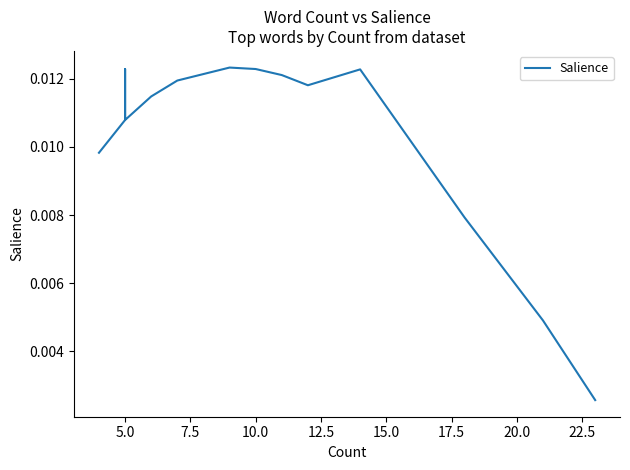

The chart shows a value of 0.0 at 5.0. True or false?

True